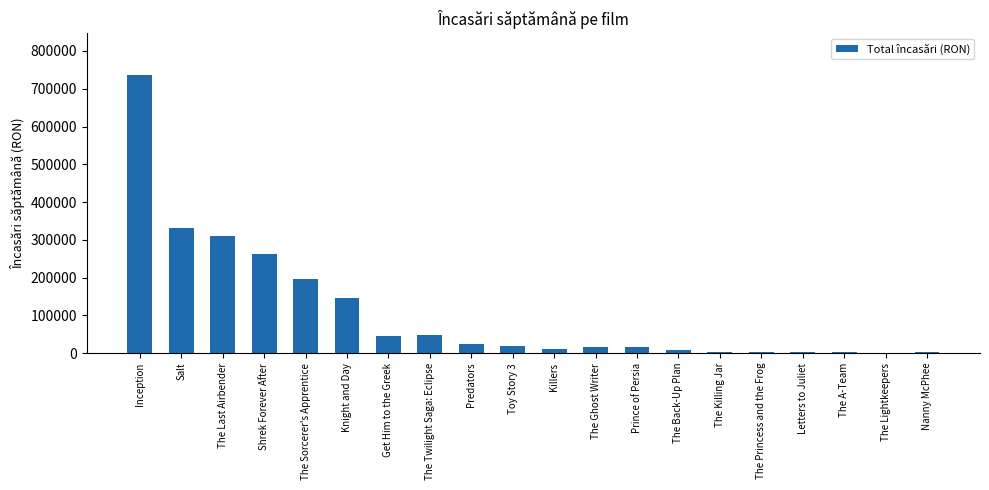

The chart shows a value of 68492.3 at The Sorcerer's Apprentice. True or false?

False